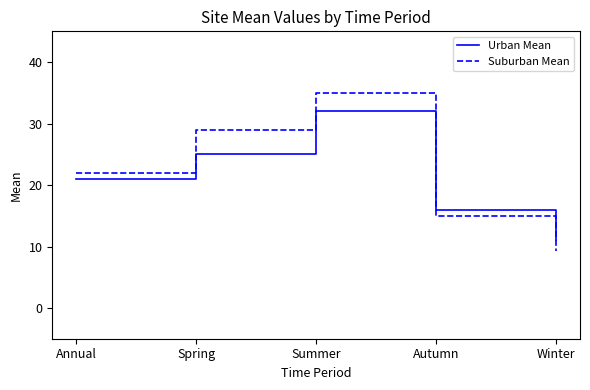

Between which two adjacent categories do Suburban Mean and Urban Mean first intersect?

Summer and Autumn